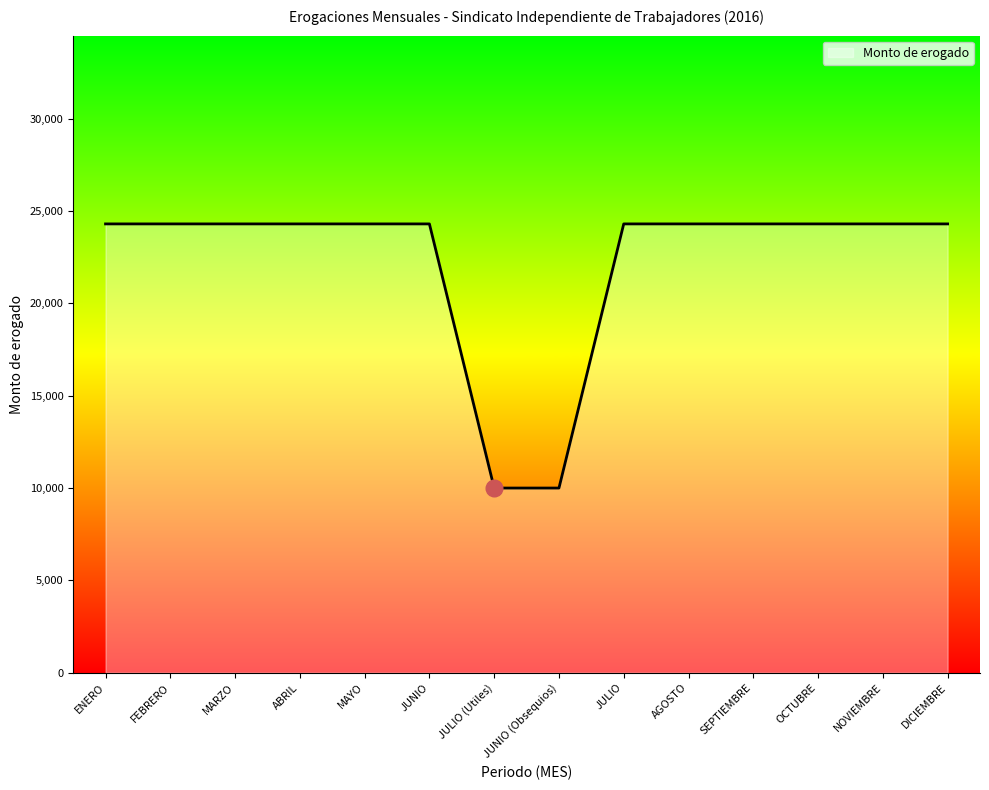

What is the difference between the values at JUNIO (Obsequios) and OCTUBRE?

14304